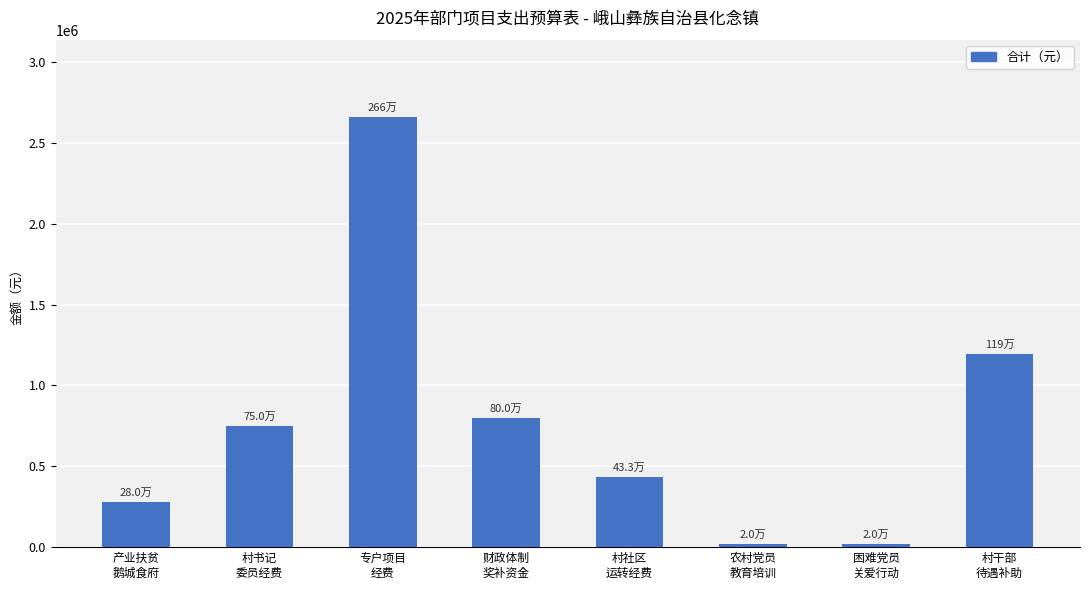

What is the change in value from 专户项目
经费 to 困难党员
关爱行动?

-2640100